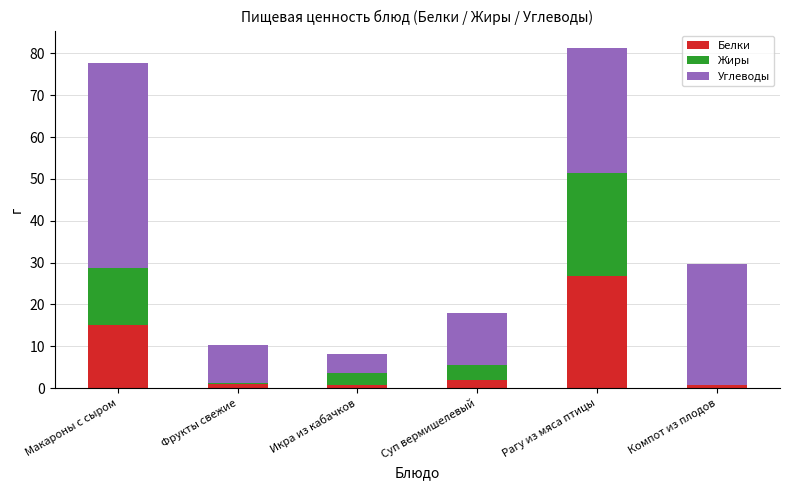

What is the highest value of the Белки series?

26.7